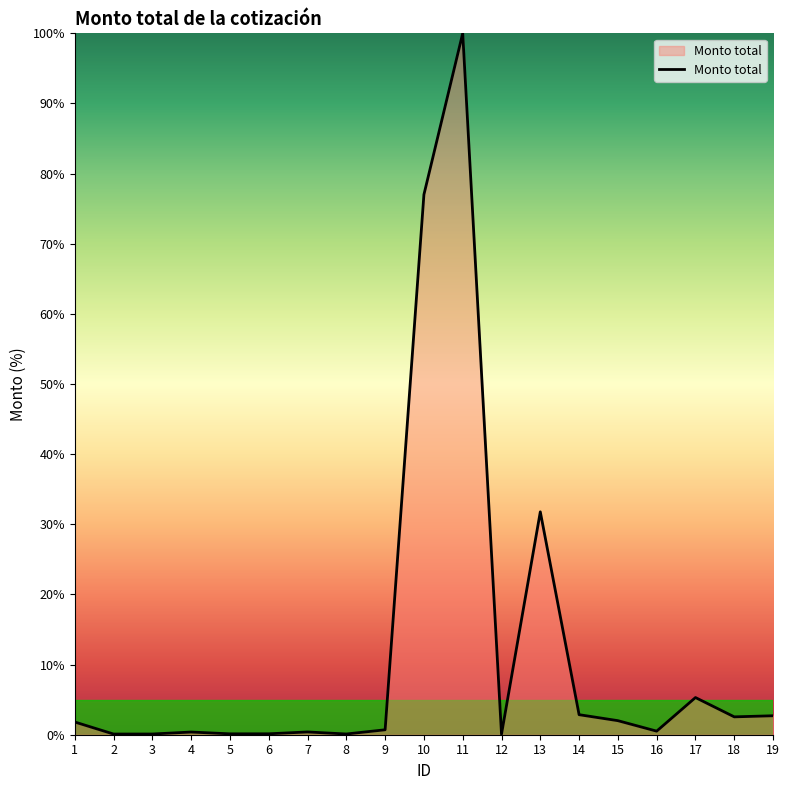

True or false: the data has more than 0 interior local peaks.

True